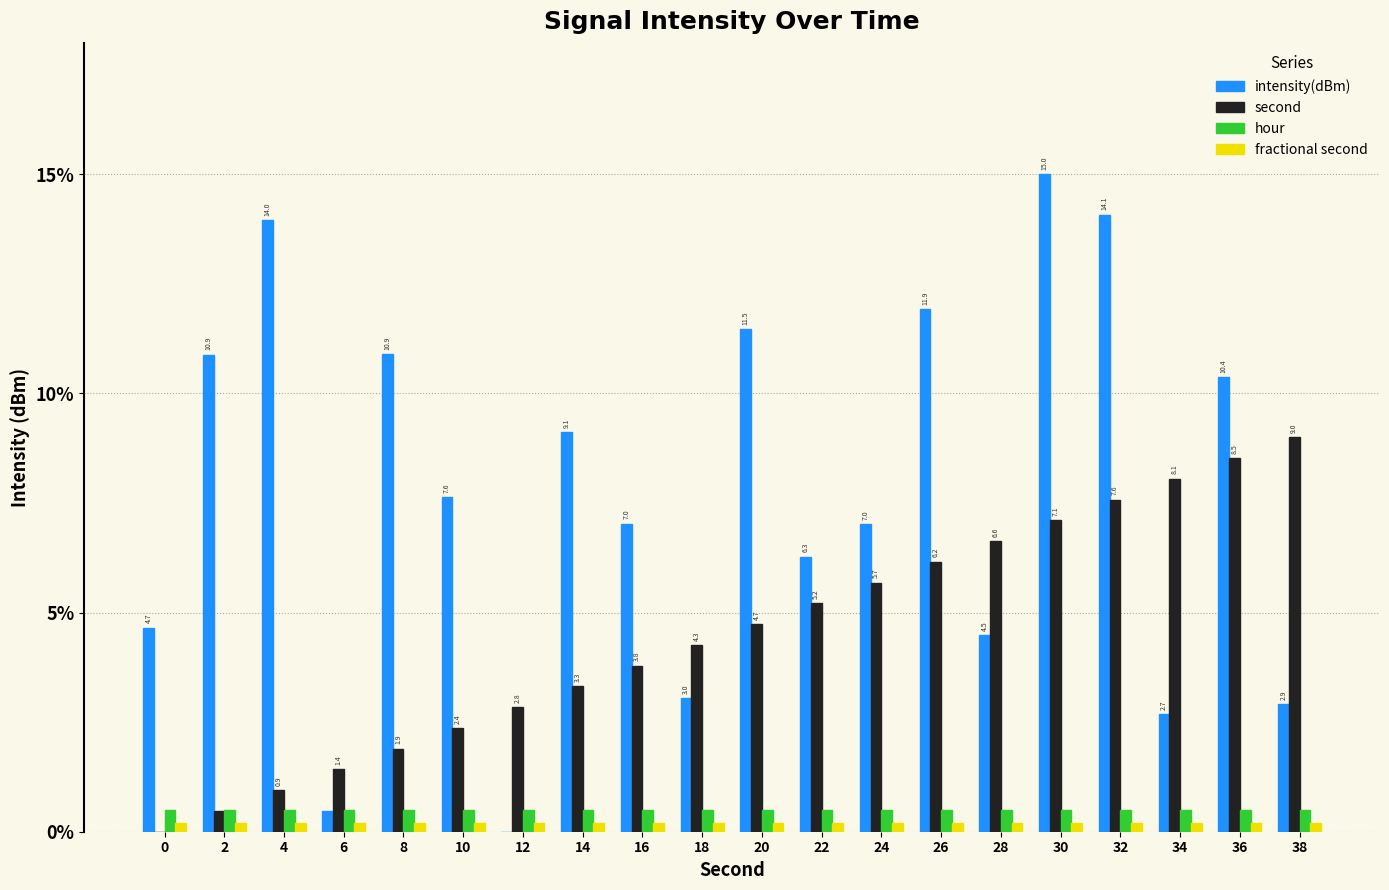

Is the value of hour at 30 greater than the value of second at 8?

No